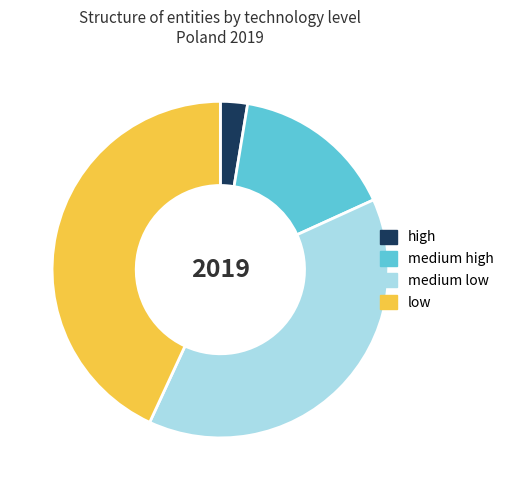

Does medium high represent more than half of the total?

No